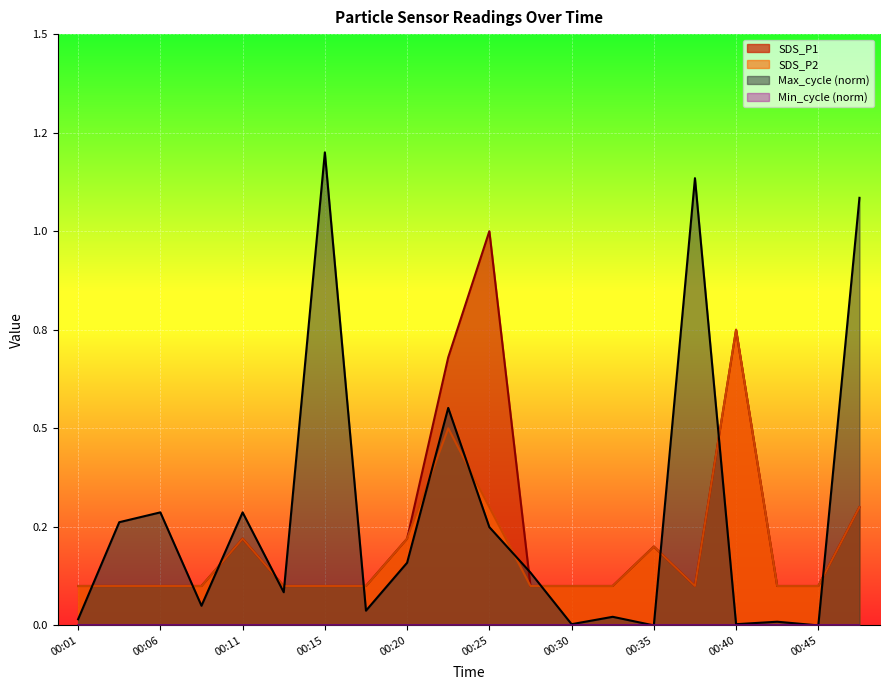

Which label corresponds to the largest value in the chart?

00:15